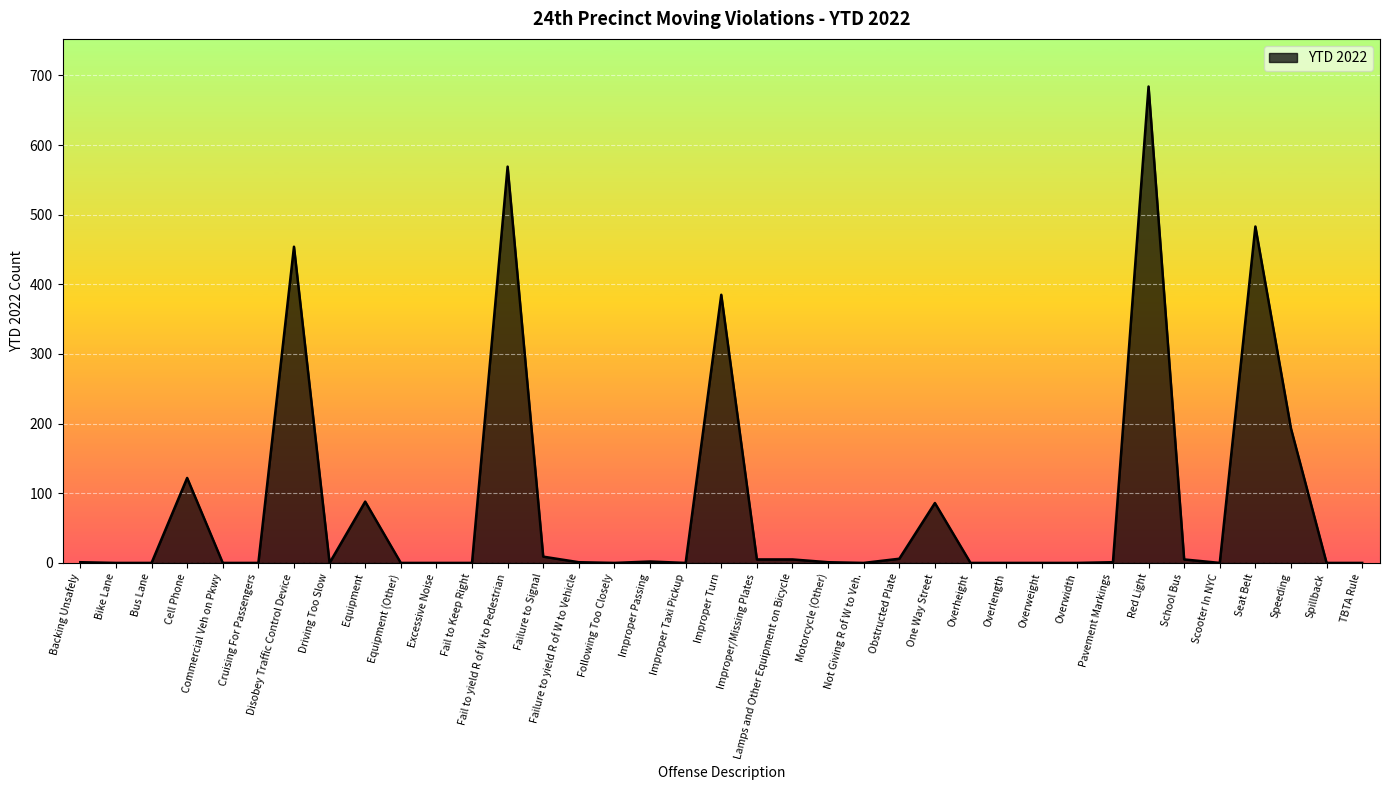

Is it true that the value at Overlength is 271?

False